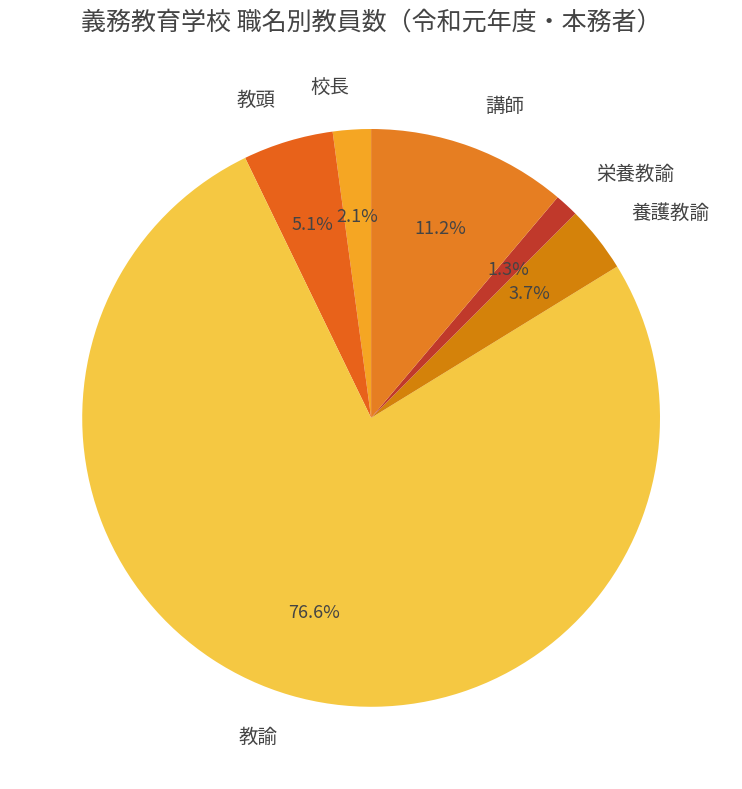

What percentage is NOT represented by 講師?

88.8%